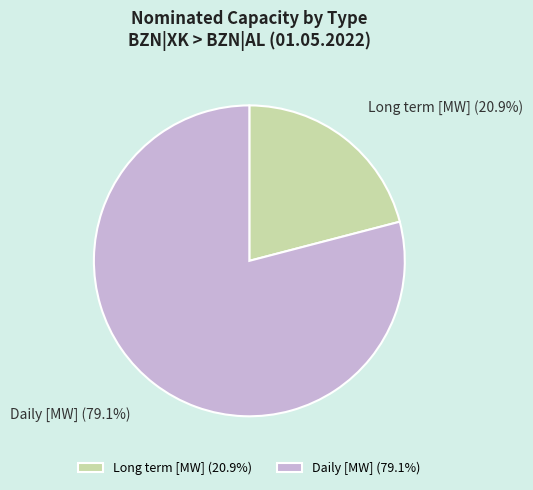

To the nearest percent, what is the difference between the largest and smallest slice percentages?

58%